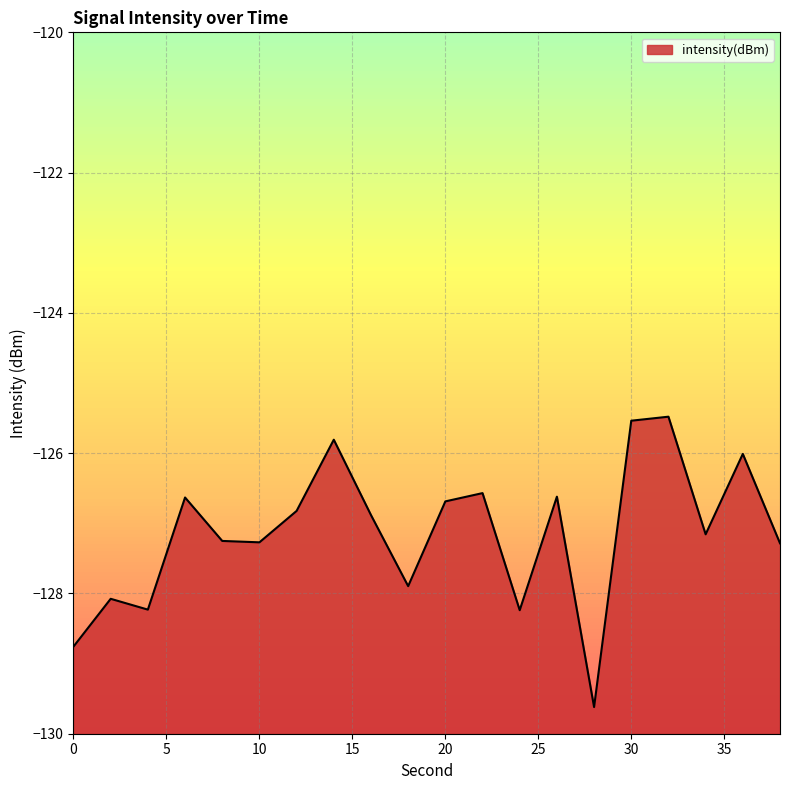

What is the minimum value shown in the chart?

-129.6